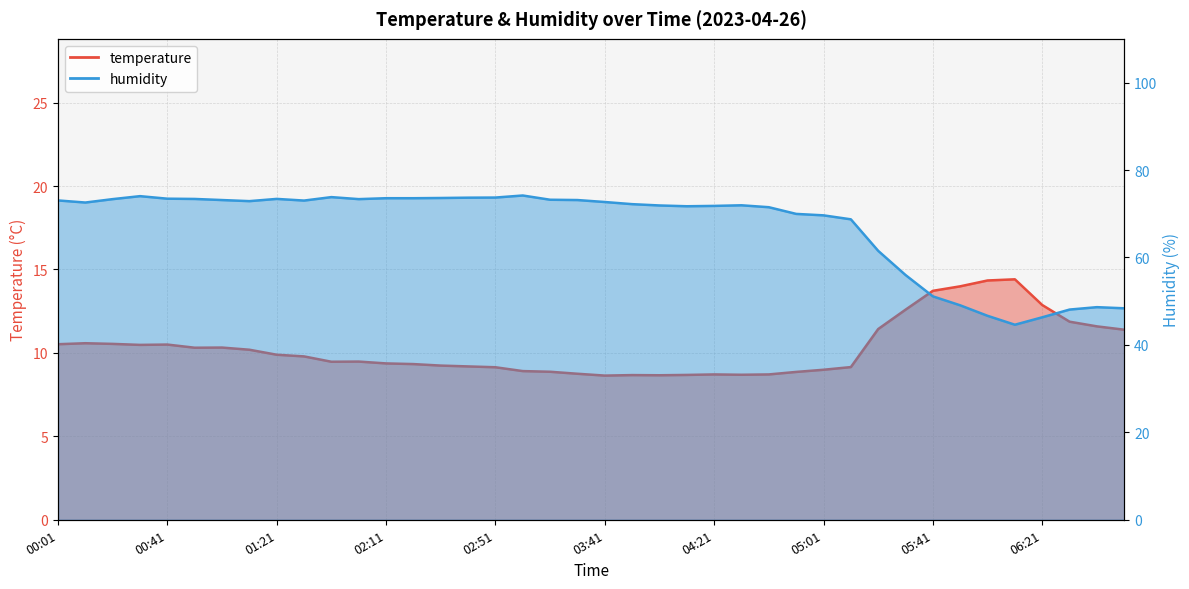

The humidity series shows 48.4 at 06:51. True or false?

True